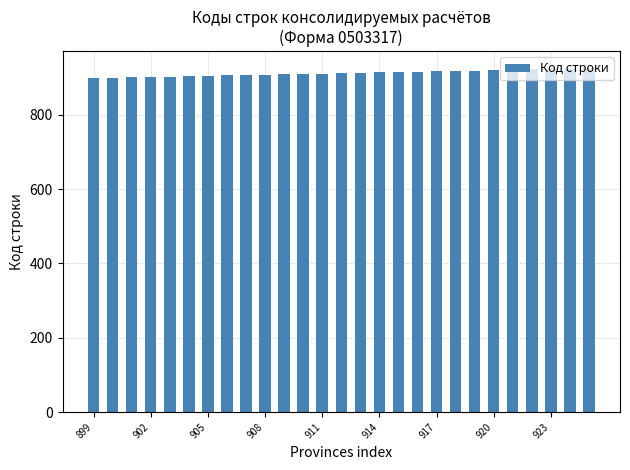

What is the value of the 20th bar from the left?

918